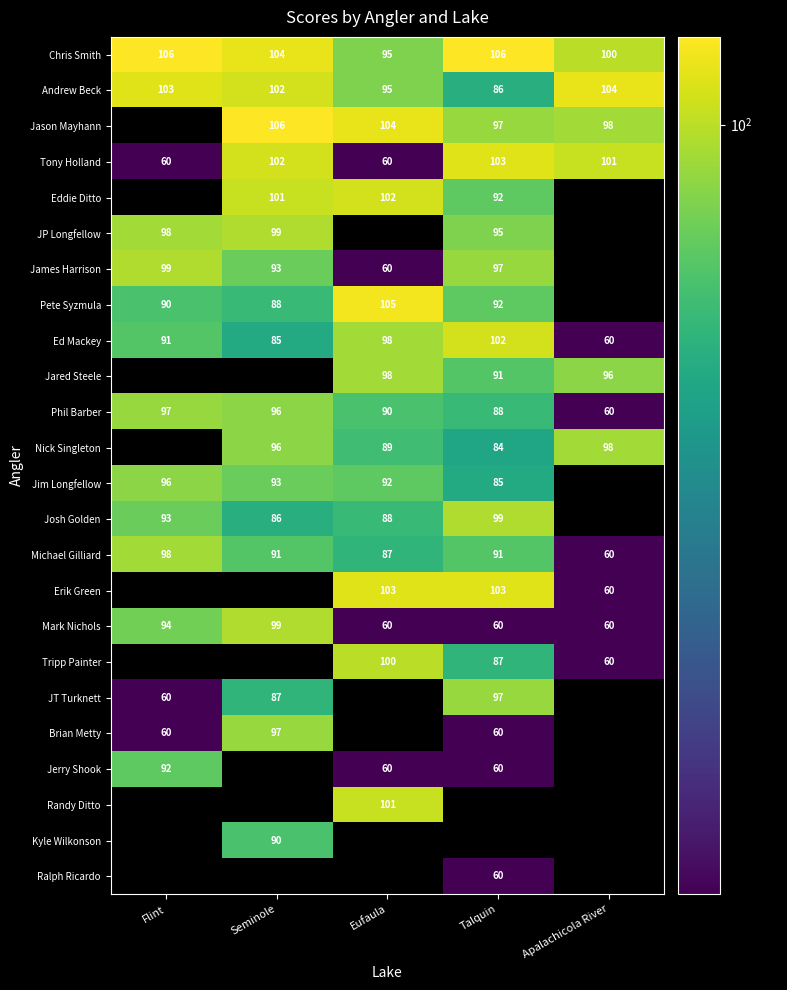

True or false: James Harrison has a value of 97 at Talquin.

True